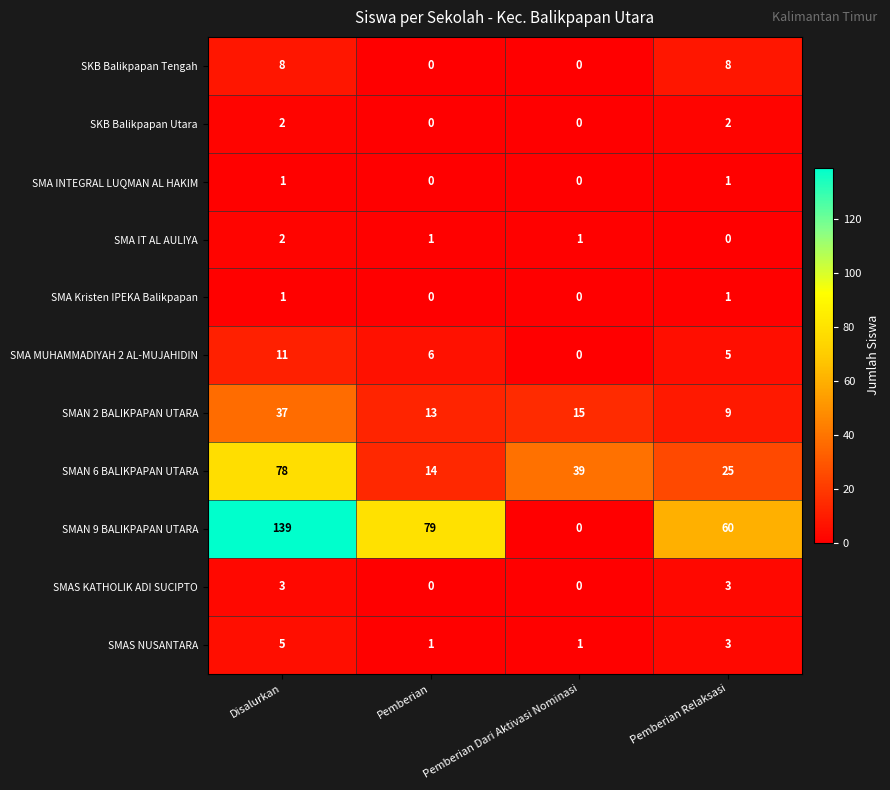

Which series changed the most between Disalurkan and Pemberian Relaksasi?

SMAN 9 BALIKPAPAN UTARA